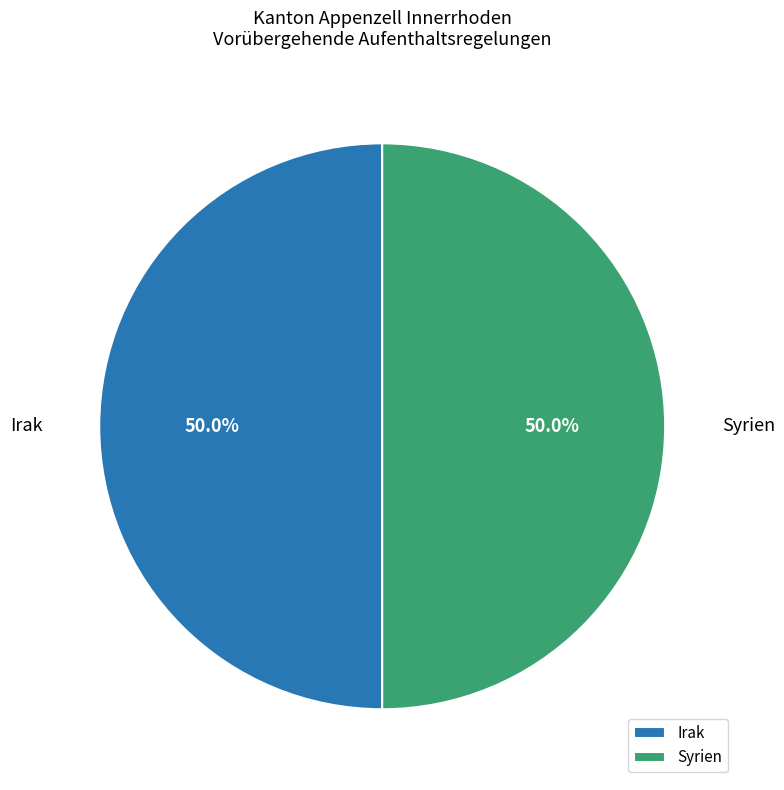

What portion of the pie excludes Syrien?

50.0%